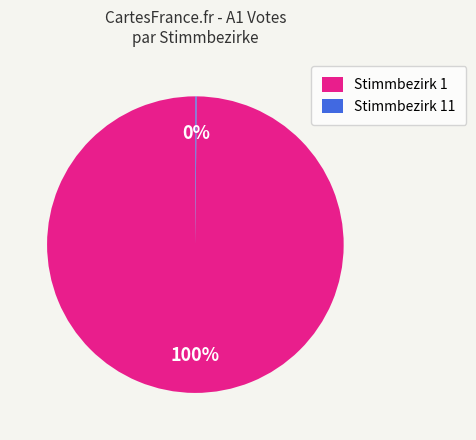

Which slice is the largest?

Stimmbezirk 1